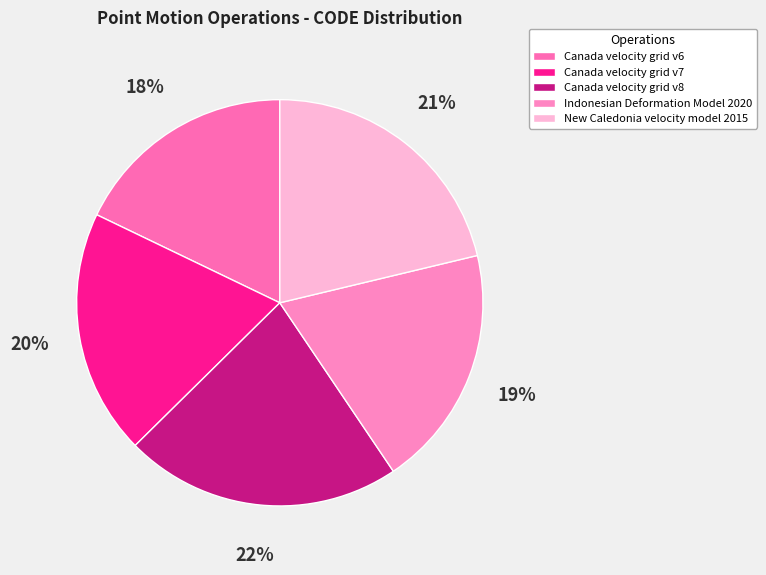

Is it true that Canada velocity grid v7 is 7% of the pie?

False